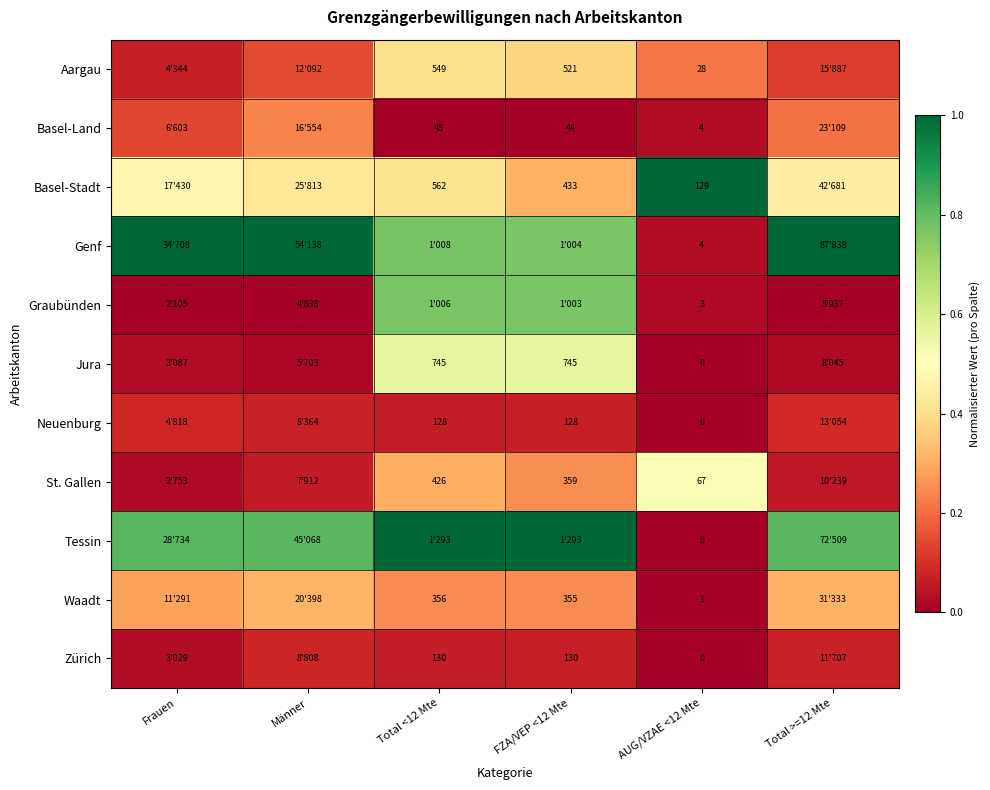

Which series changed the most between Männer and FZA/VEP <12 Mte?

Graubünden